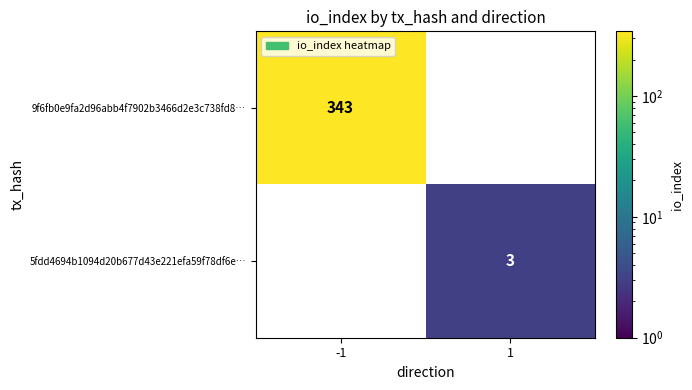

True or false: 5fdd4694b1094d20b677d43e221efa59f78df6e… has a value of 2 at 1.

False